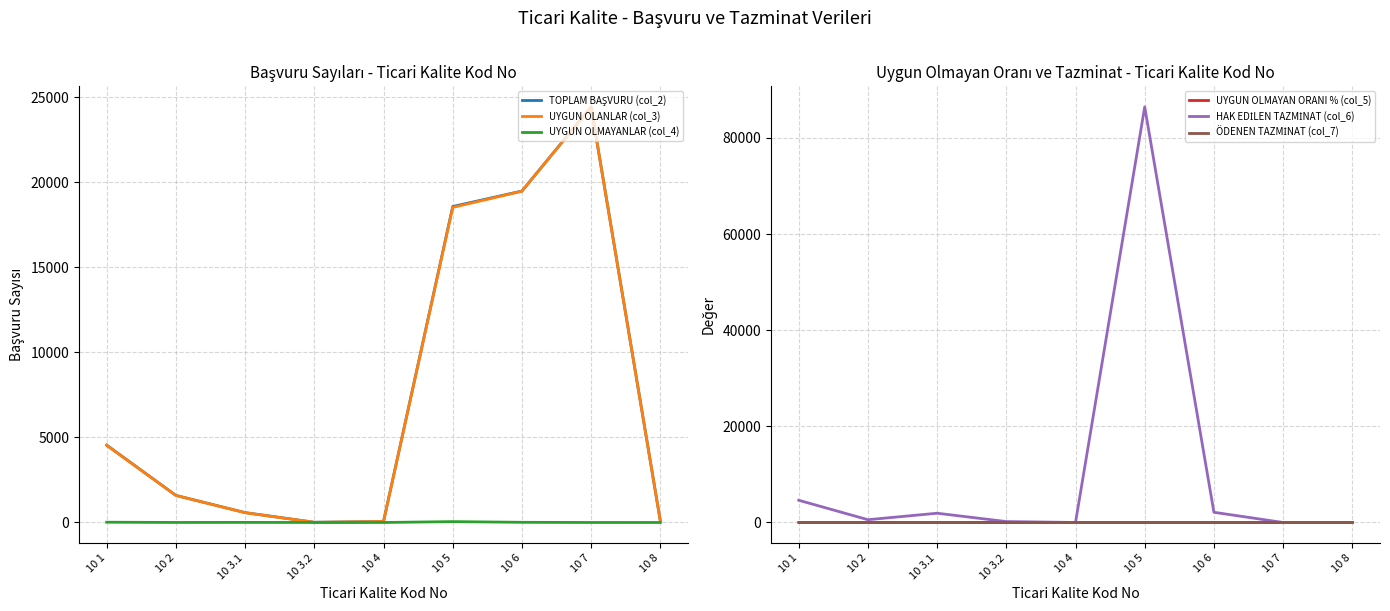

Which series has the widest spread of values?

HAK EDİLEN TAZMİNAT (col_6)